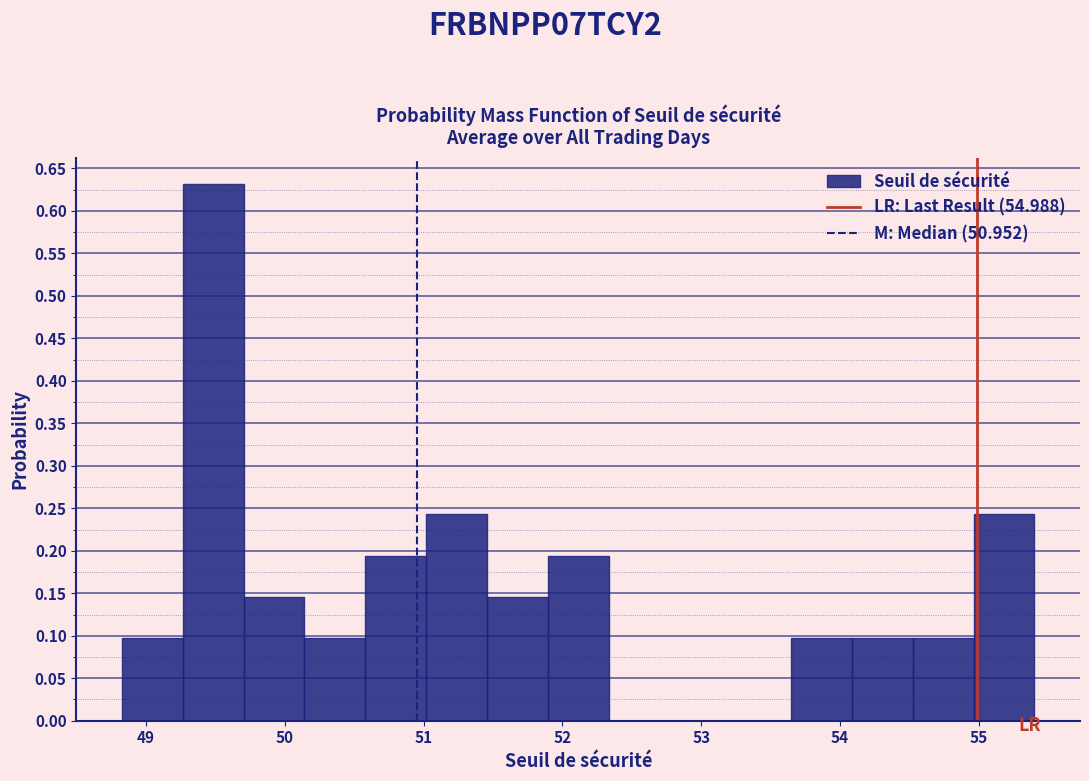

Over which range of the x-axis is the bar tallest?

49.3 to 49.7